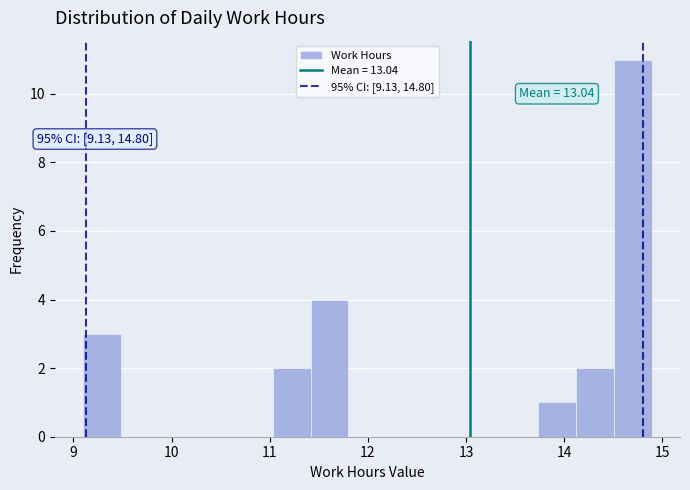

Around what value on the x-axis is the tallest bar? Give the approximate position of its centre, as read against the axis.

14.7